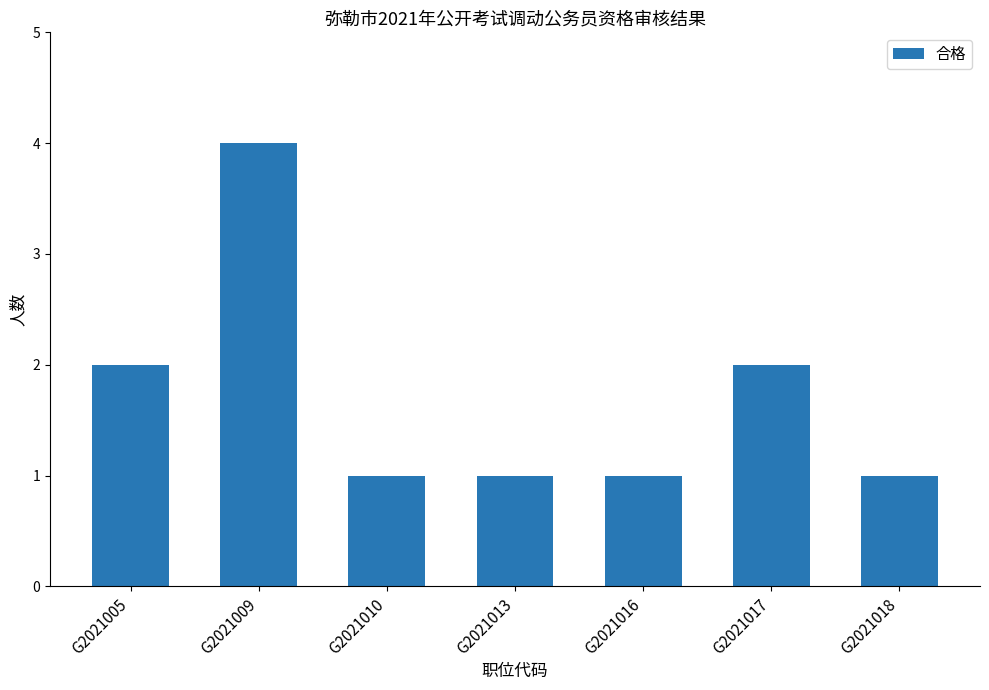

Reading left to right, list all the values displayed in this chart.

2	4	1	1	1	2	1